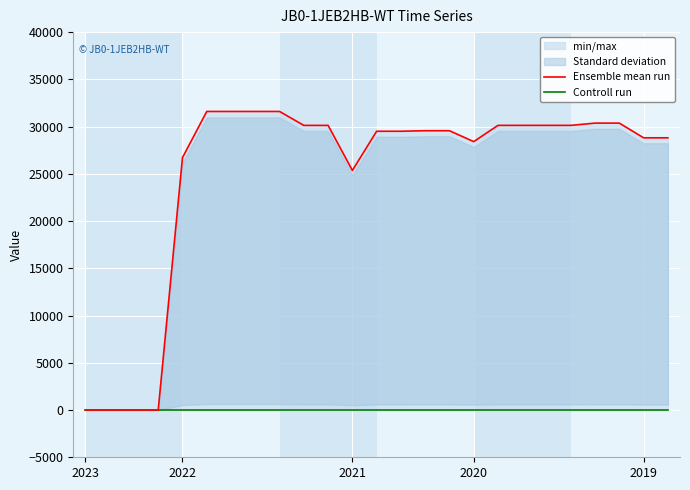

True or false: Ensemble mean run has more than 2 interior local peaks.

False